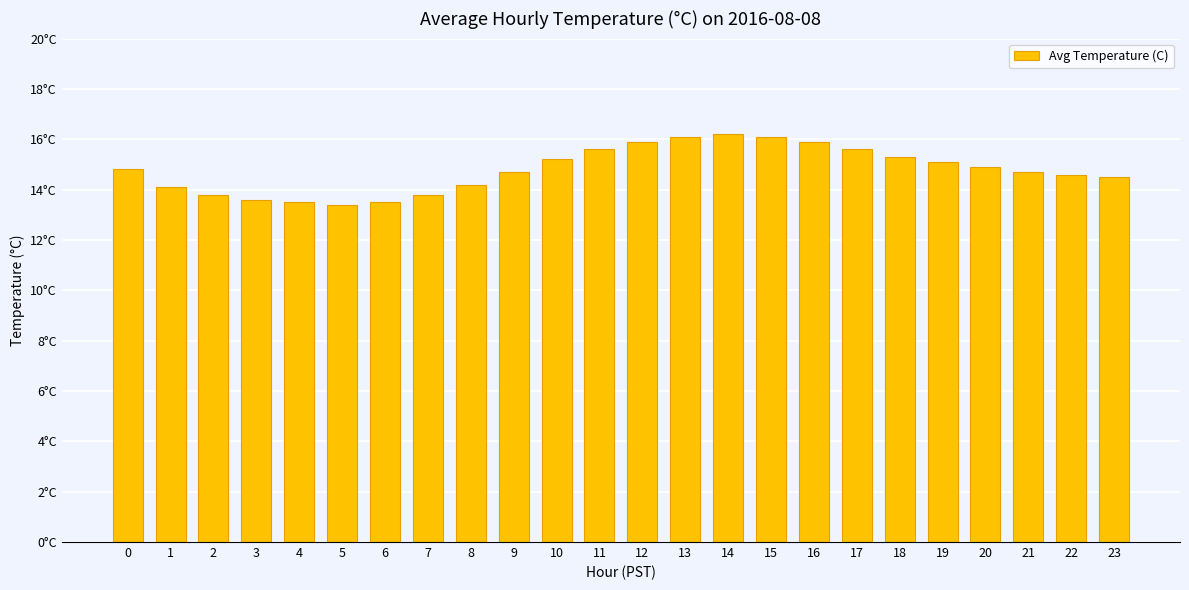

Approximately how many times larger is the value at 11 compared to 16?

1.0